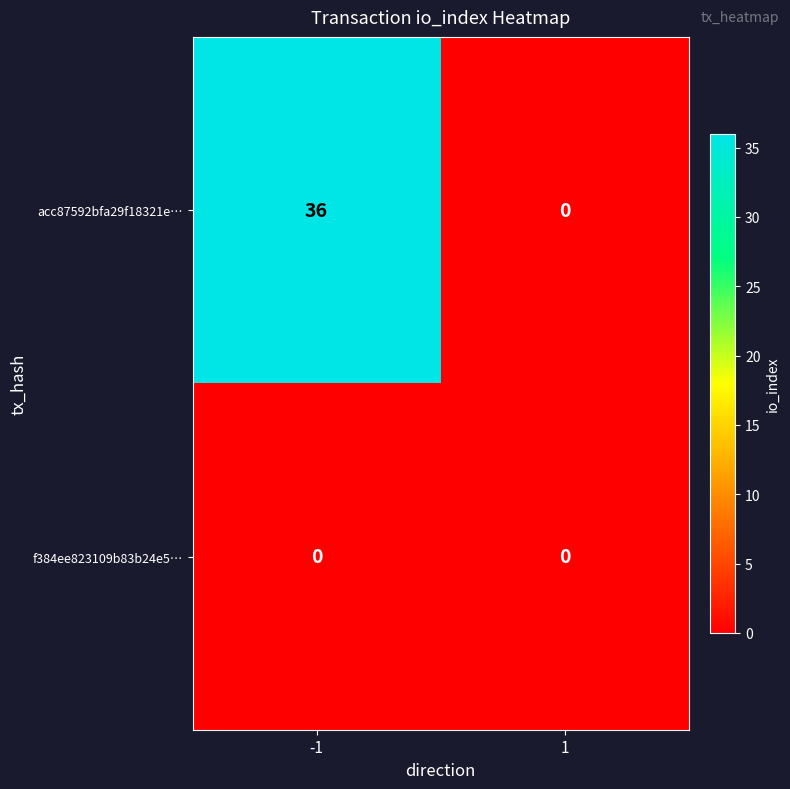

What is the maximum value shown in the chart?

36